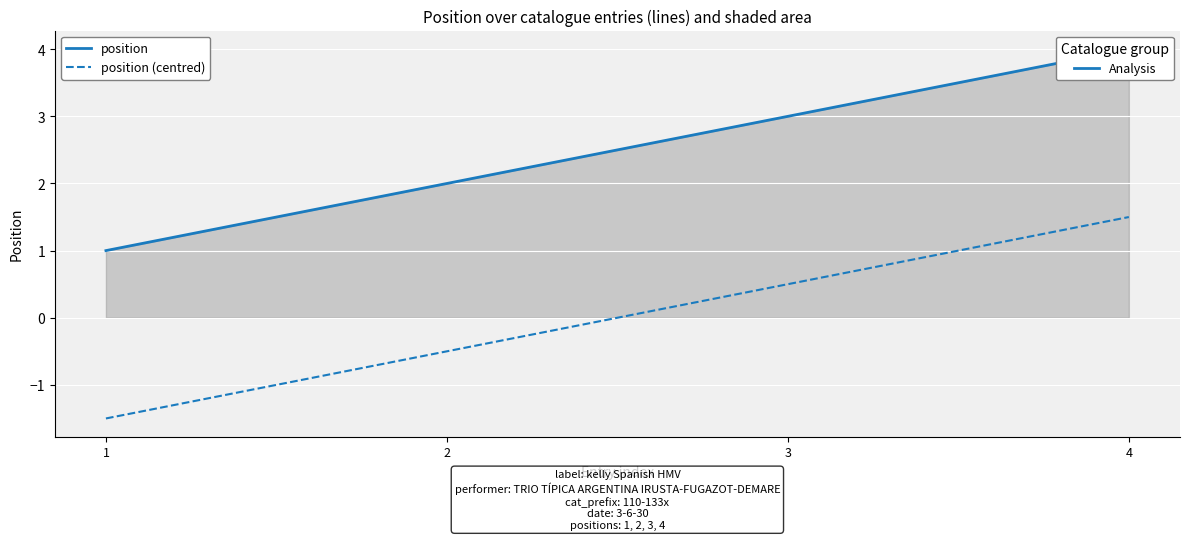

Does the chart display data point markers on the line(s)?

No